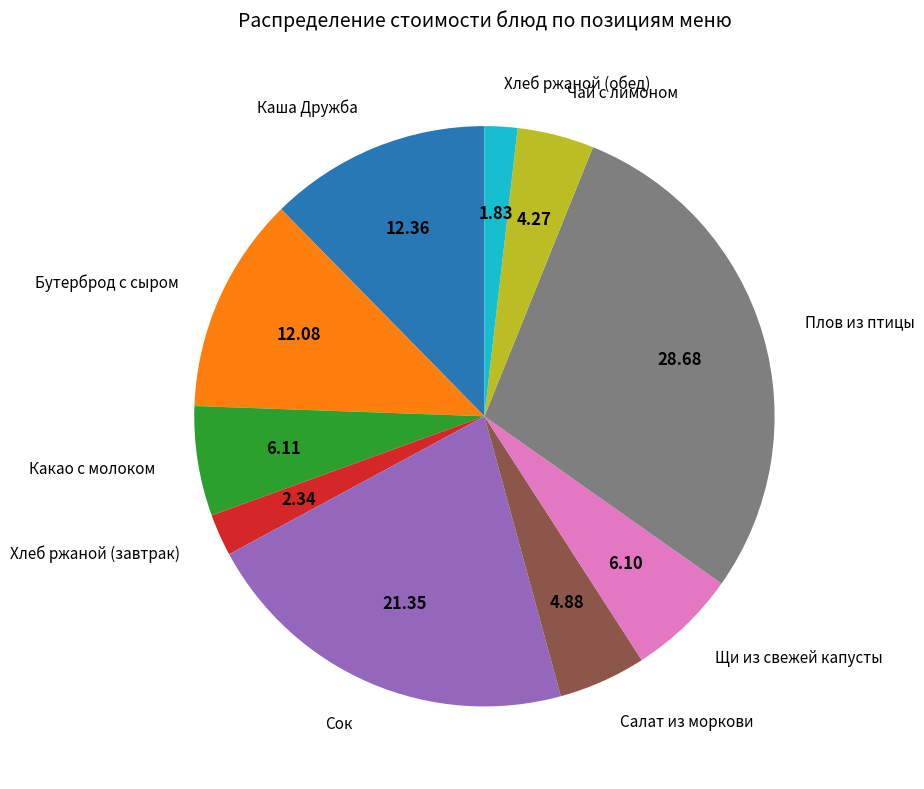

The Плов из птицы slice represents 29% of the pie. True or false?

True